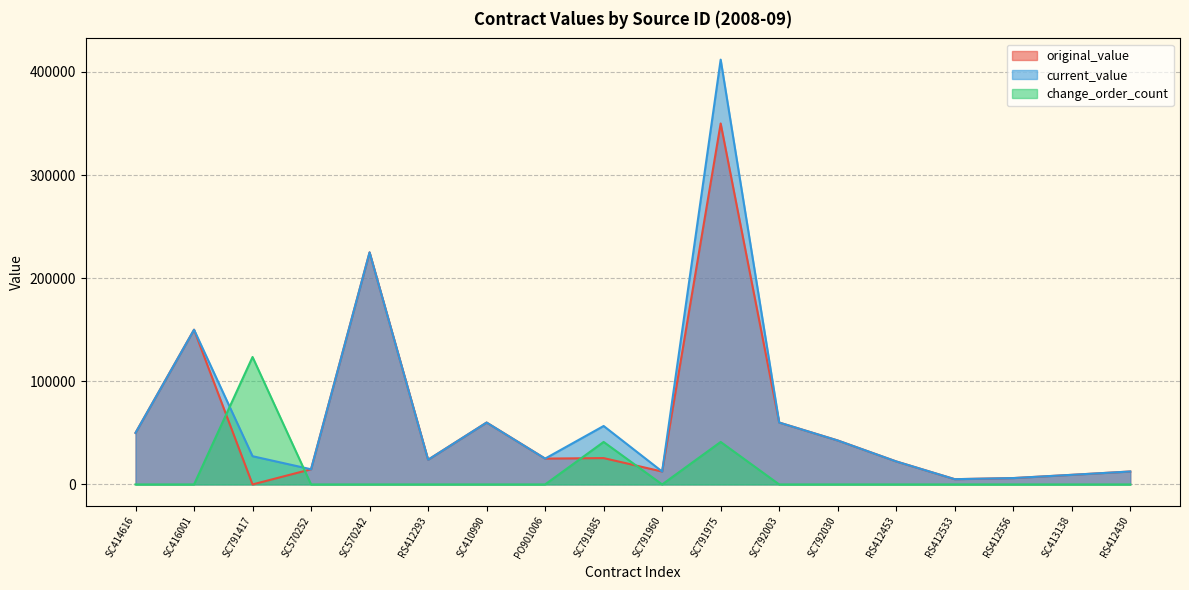

What is the average value of the original_value series?

60818.7